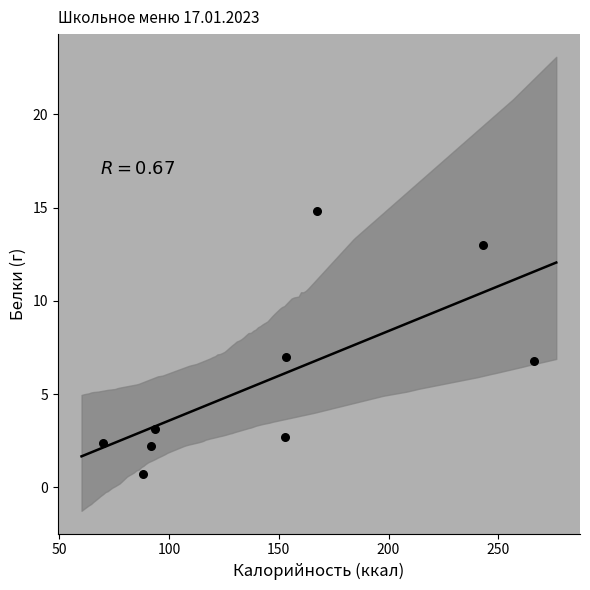

What is the average X value?

147.4